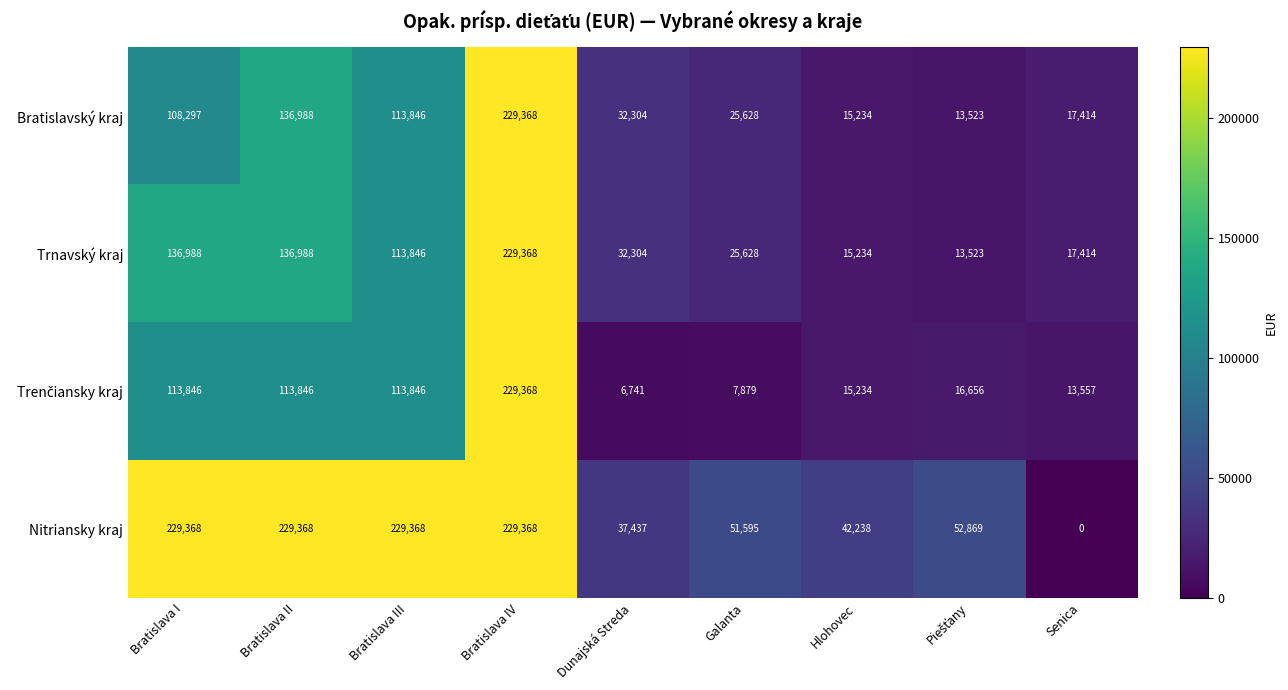

At which label is Bratislavský kraj closest to 121445?

Bratislava III